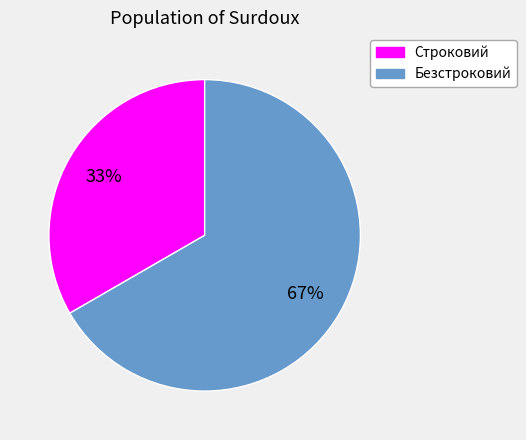

Is there any slice that represents more than half of the pie?

Yes